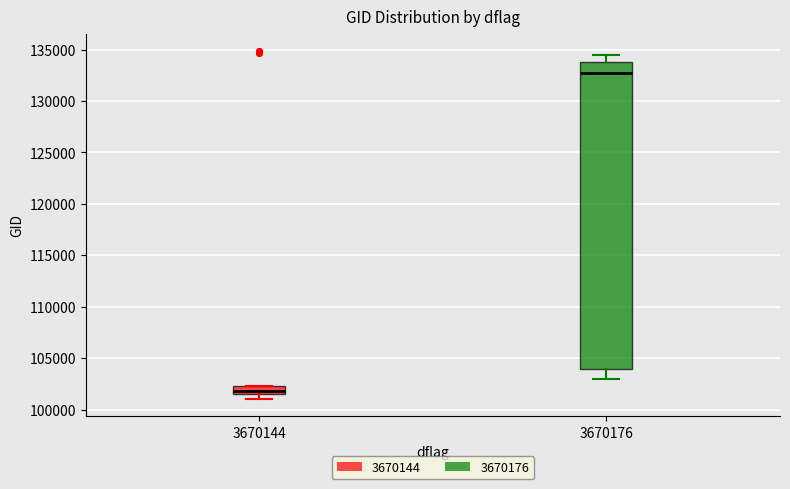

Reading left to right, read every box against the y-axis: the position of its median line, the range the box covers, and the ends of its whiskers. The values are not printed on the chart, so give them approximately, as read against the axis.

3670144: median 102000, box 101500 to 102500, whiskers 101000 to 102500
3670176: median 132500, box 104000 to 134000, whiskers 103000 to 134500